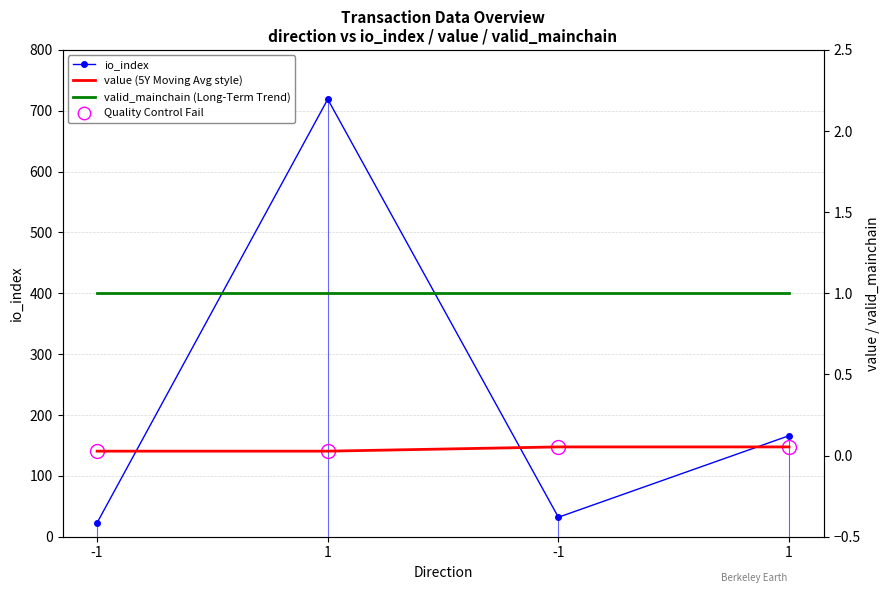

True or false: valid_mainchain (Long-Term Trend) and value (5Y Moving Avg style) intersect in this chart.

False